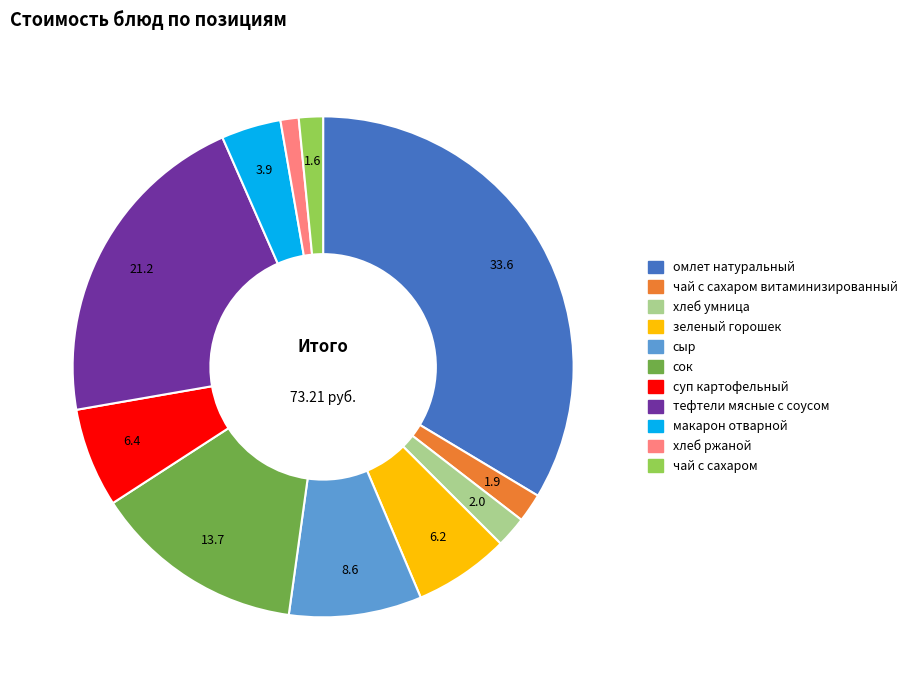

Does сыр account for over 50% of the chart?

No